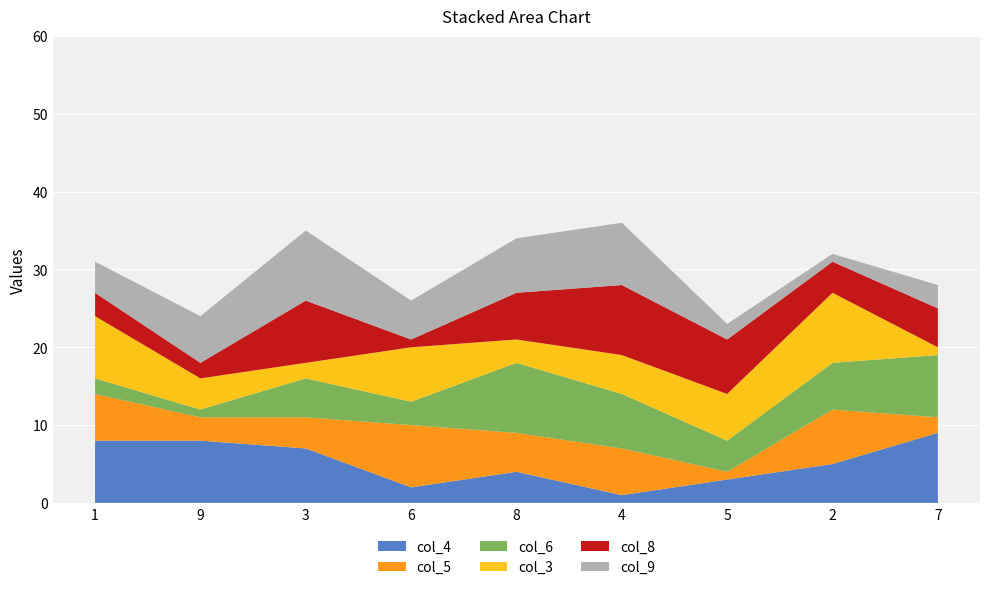

Reading left to right, what are all the values shown in this chart?

col_4: 8	8	7	2	4	1	3	5	9
col_5: 6	3	4	8	5	6	1	7	2
col_6: 2	1	5	3	9	7	4	6	8
col_3: 8	4	2	7	3	5	6	9	1
col_8: 3	2	8	1	6	9	7	4	5
col_9: 4	6	9	5	7	8	2	1	3